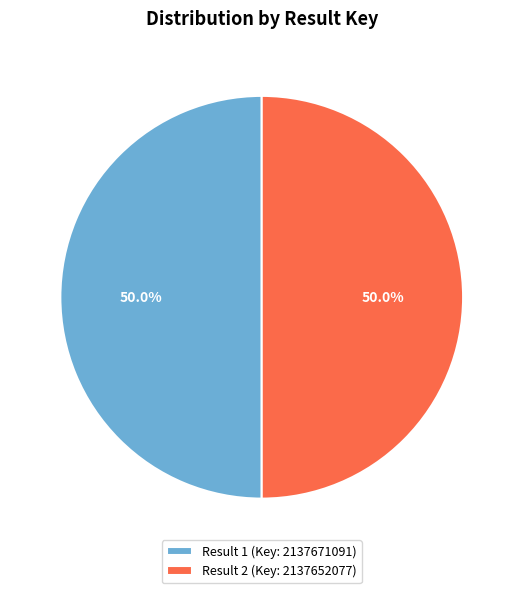

Is the sum of Result 1 (Key: 2137671091) and Result 2 (Key: 2137652077) greater than half?

Yes